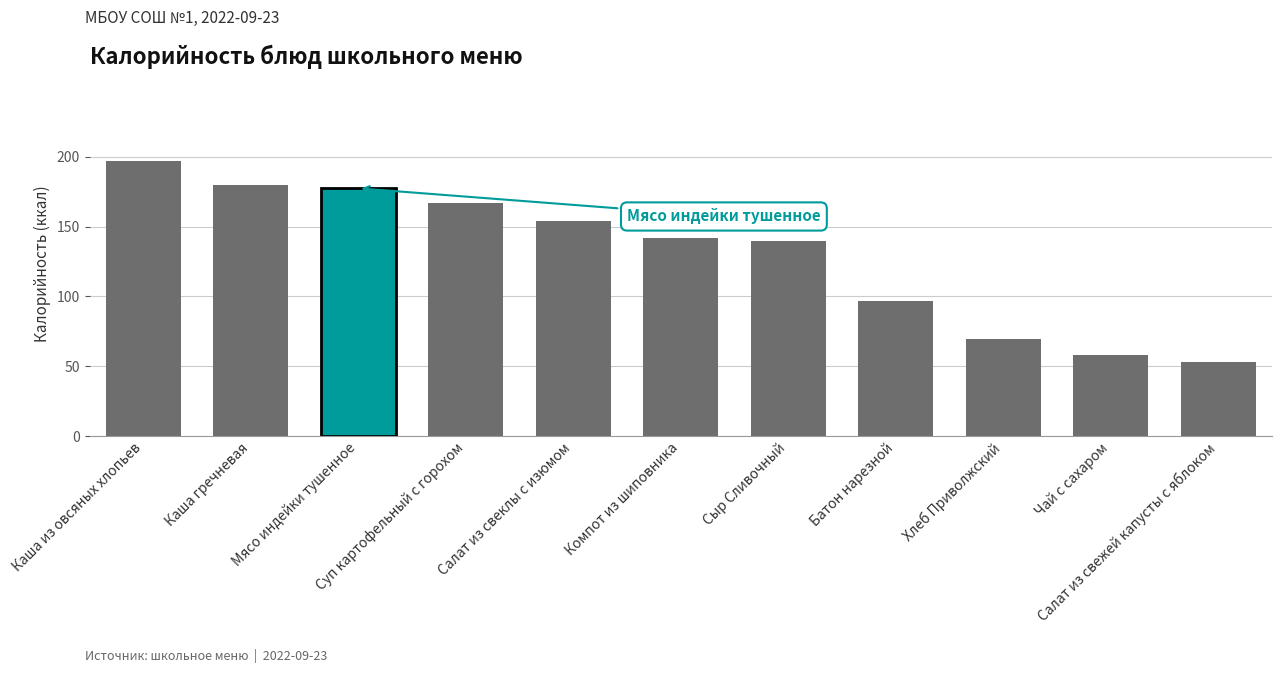

What is the ratio of the value at Каша гречневая to the value at Каша из овсяных хлопьев?

0.9